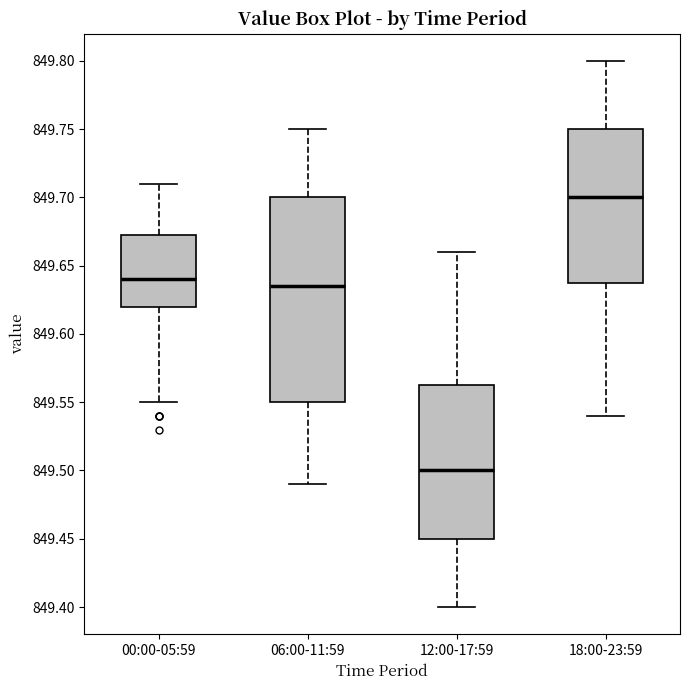

Comparing the boxes themselves (not the whiskers), which one is the tallest?

06:00-11:59